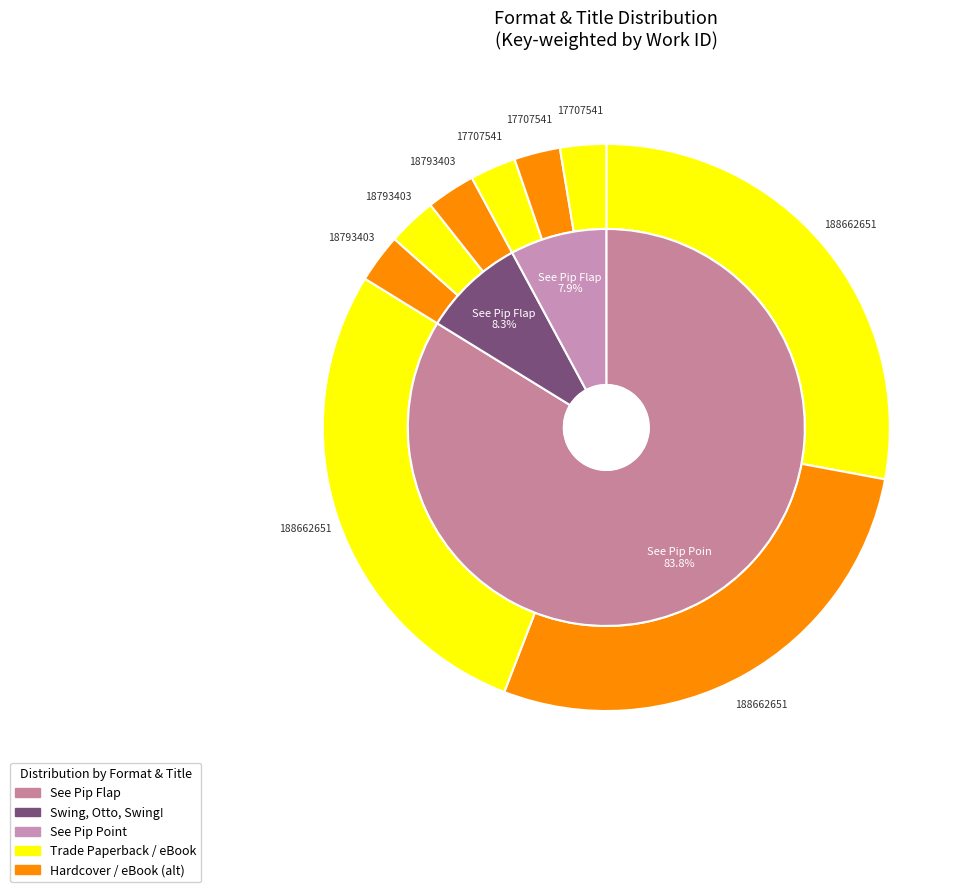

To the nearest percent, what is the average slice percentage?

33%